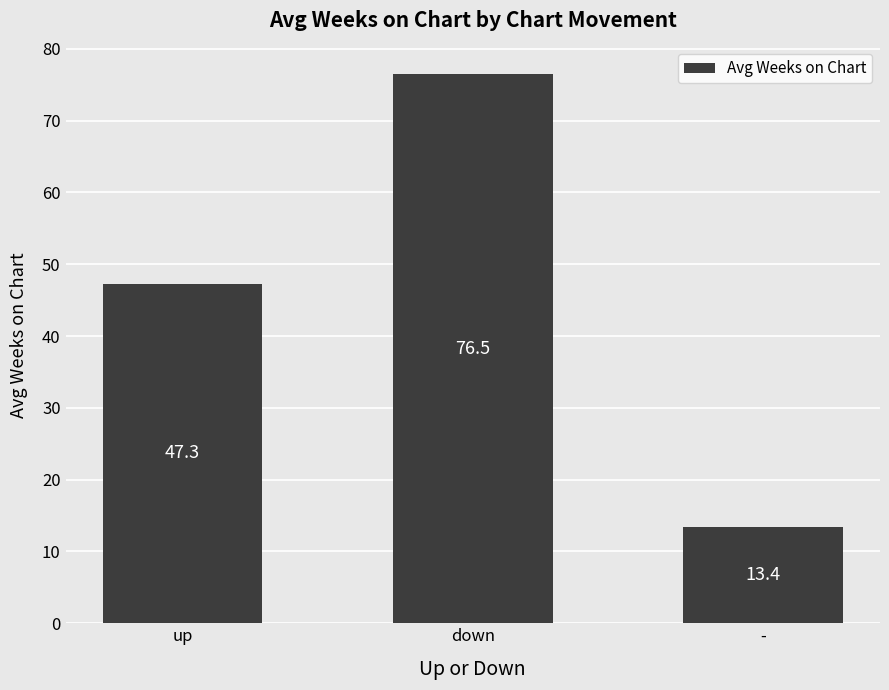

What is the sum of the values at down and -?

89.9